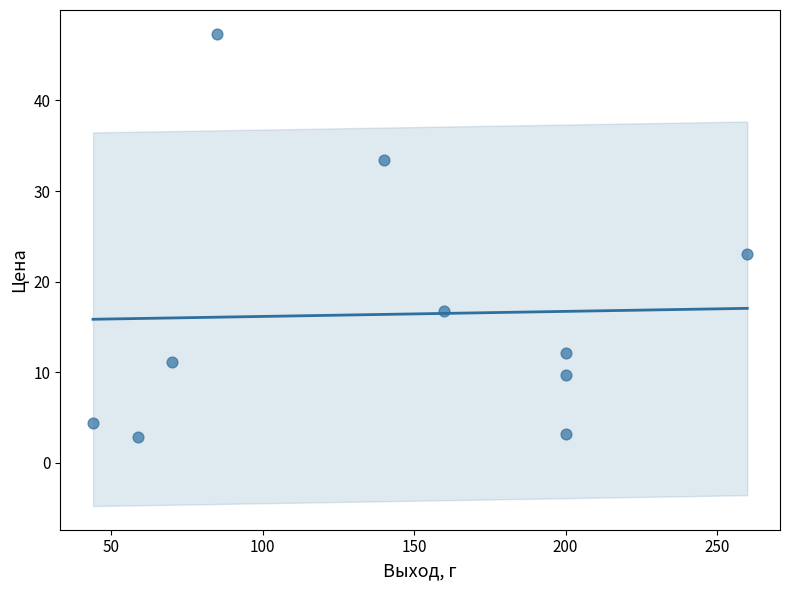

What is the range of X values (max minus min)?

216.0